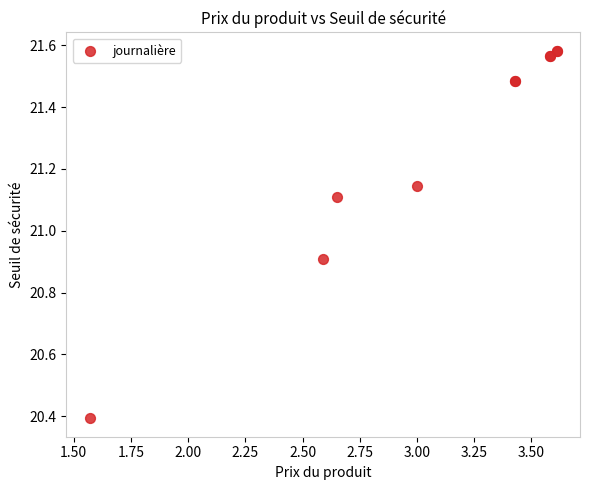

What Y value in the scatter plot is closest to 20?

20.4